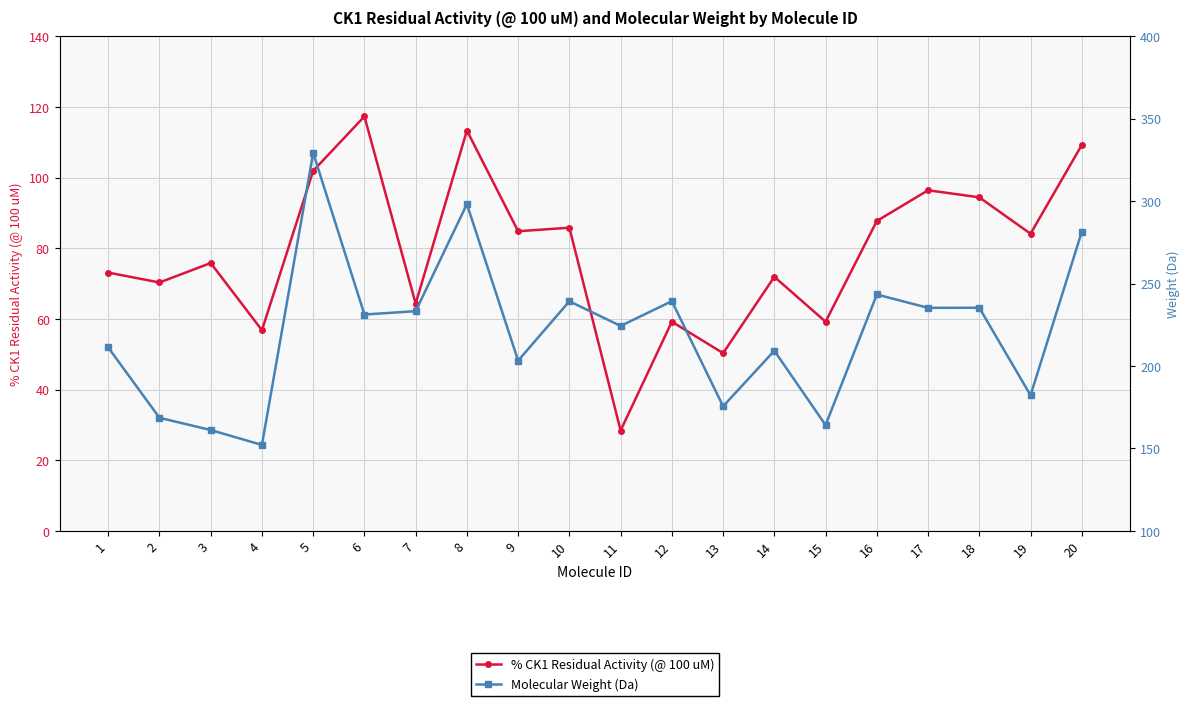

What is the difference between the second highest and minimum values in the Molecular Weight (Da) series?

146.0